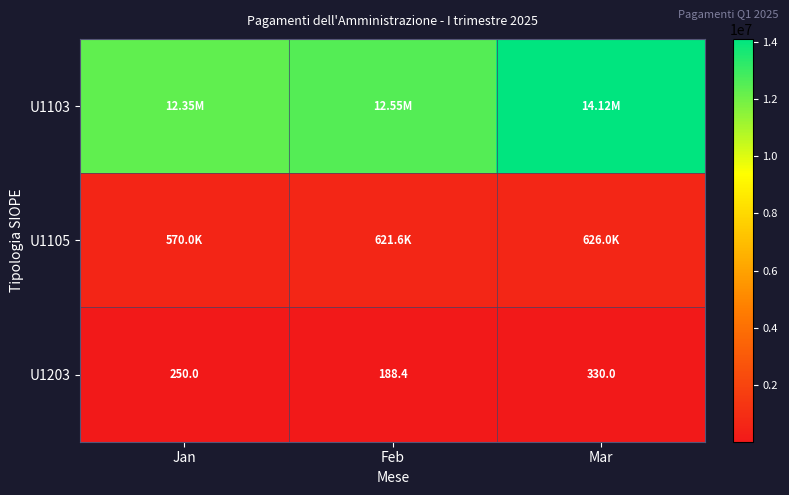

At which label does U1203 reach its peak?

Mar